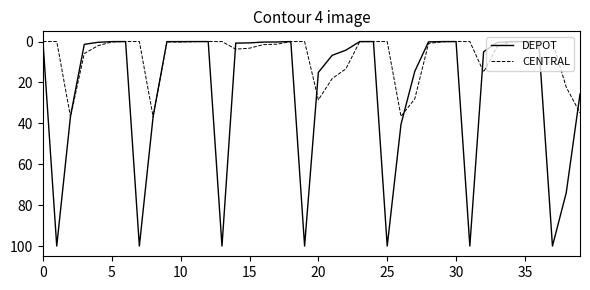

Which series has the largest total across all categories?

DEPOT